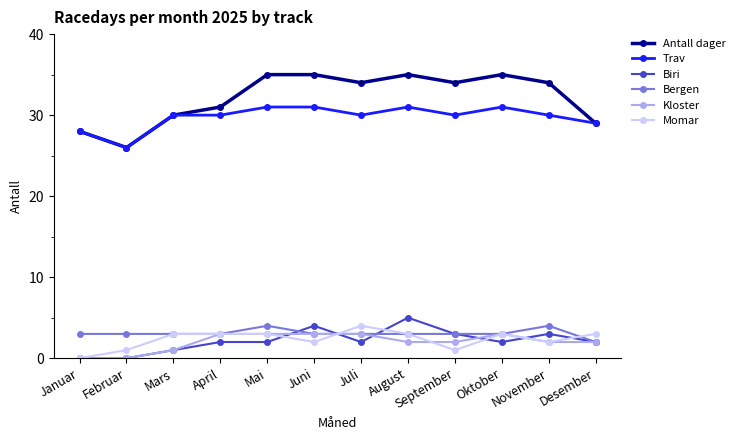

True or false: Antall dager and Kloster cross at least once.

False